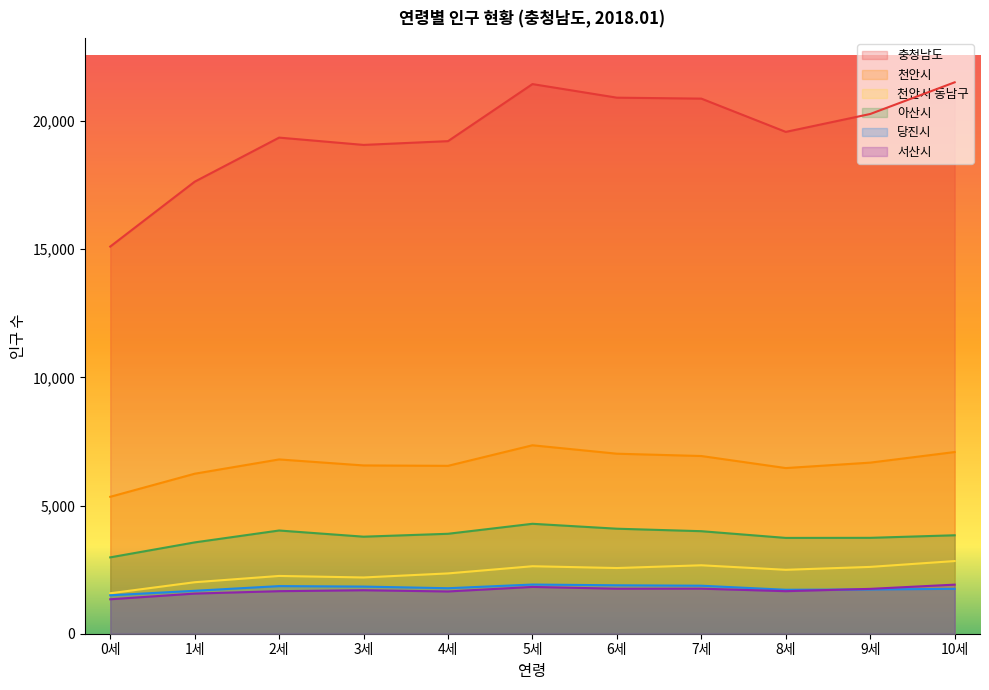

True or false: 충청남도 has a value of 32754 at 8세.

False